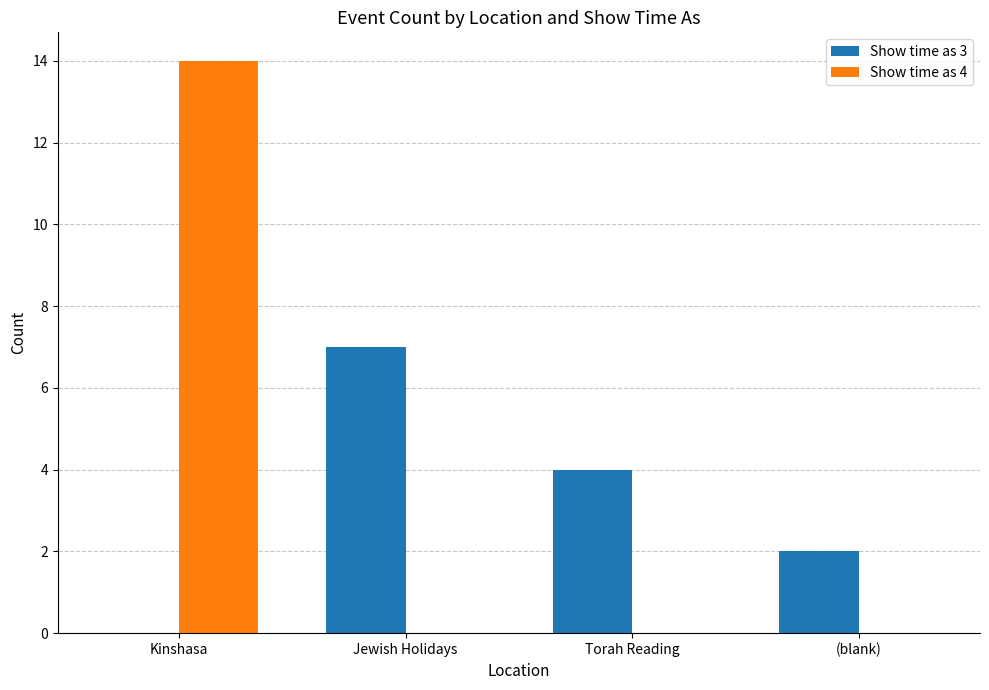

What is the maximum value shown in the chart?

14